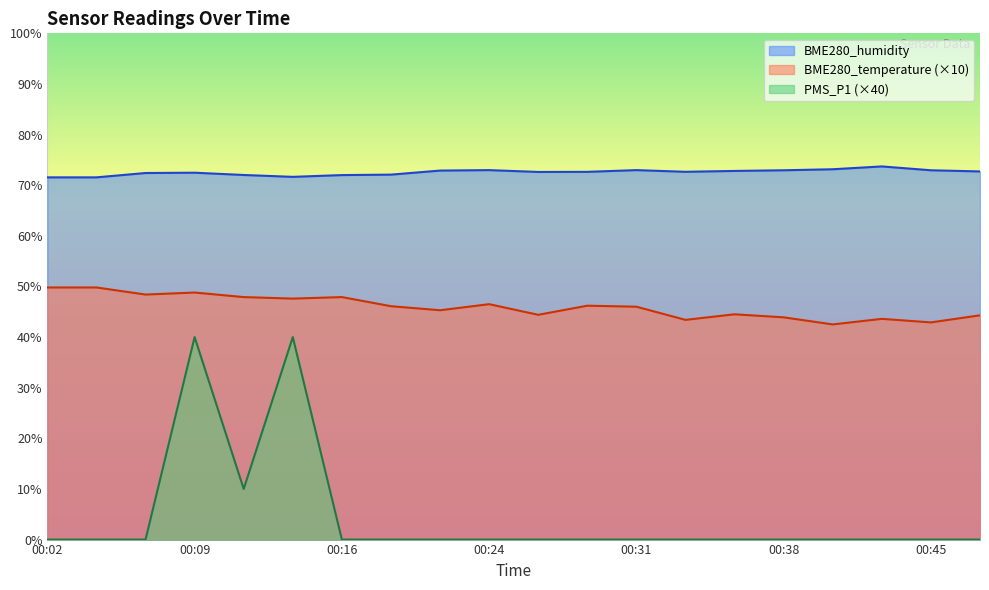

Which series changed the most between 00:31 and 00:41?

BME280_temperature